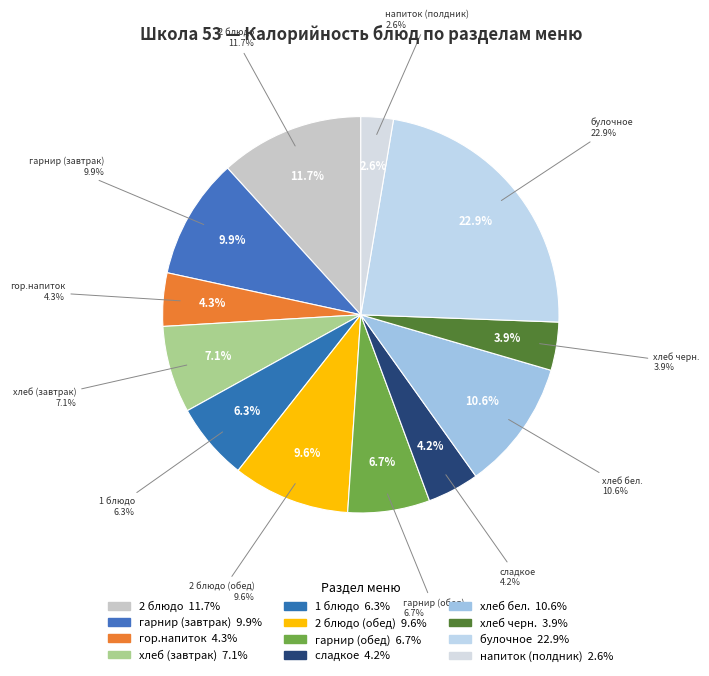

Between 1 блюдо and хлеб бел., which is larger?

хлеб бел.